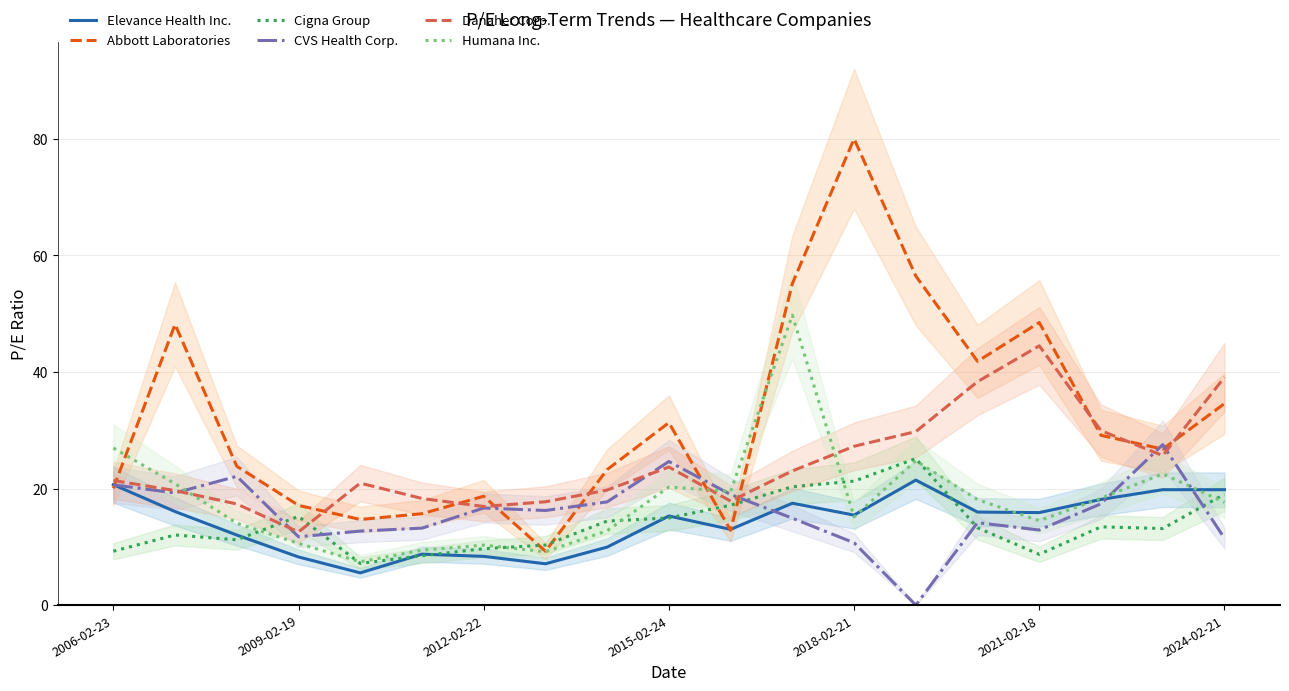

Rank the series at 10 from highest to lowest value.

Humana Inc., CVS Health Corp., Danaher Corp., Cigna Group, Elevance Health Inc., Abbott Laboratories